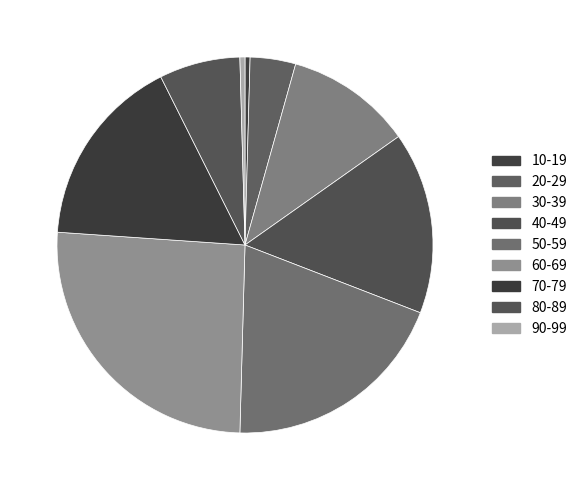

To the nearest percent, what is the difference between the largest and smallest slice percentages?

25%